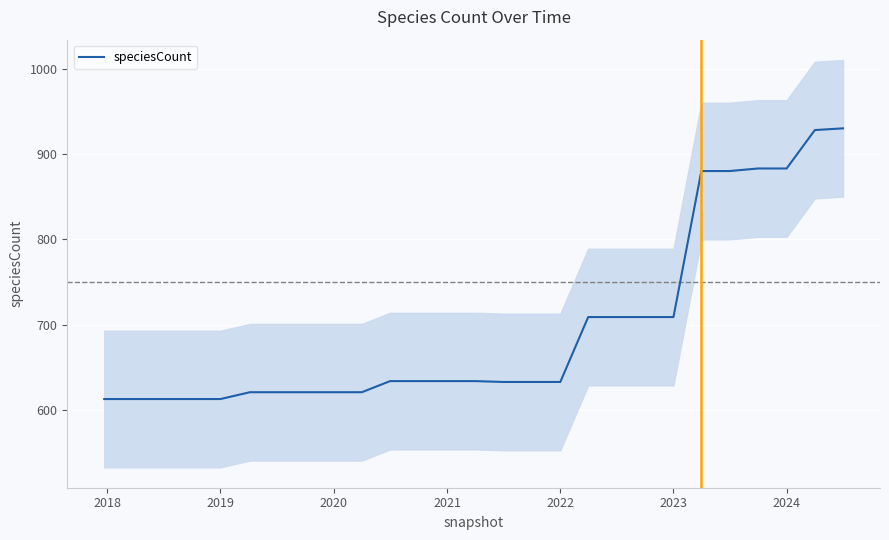

What is the lowest value of the speciesCount series?

613